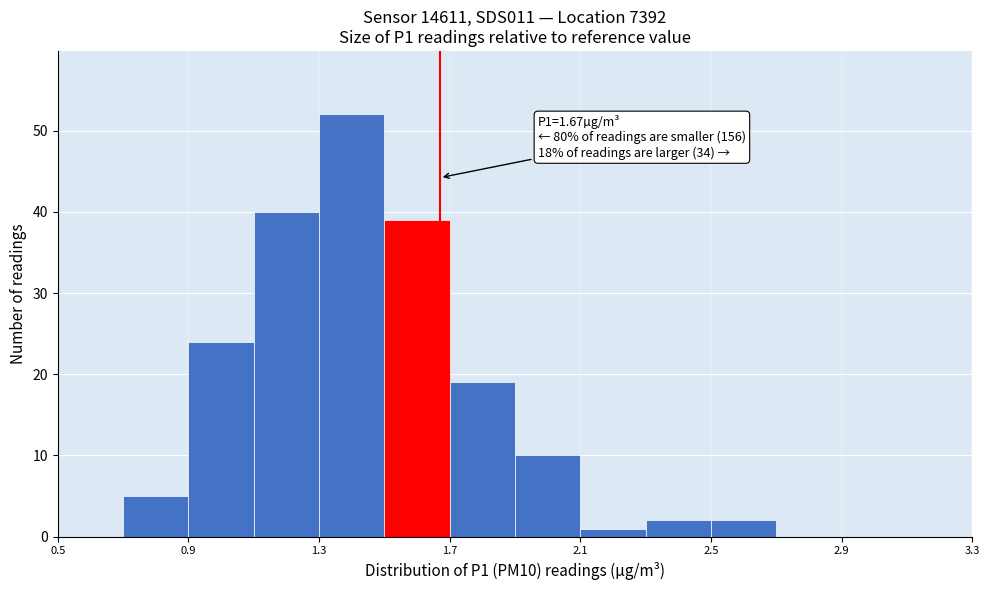

Over which range of the x-axis is the bar tallest?

1.3 to 1.5